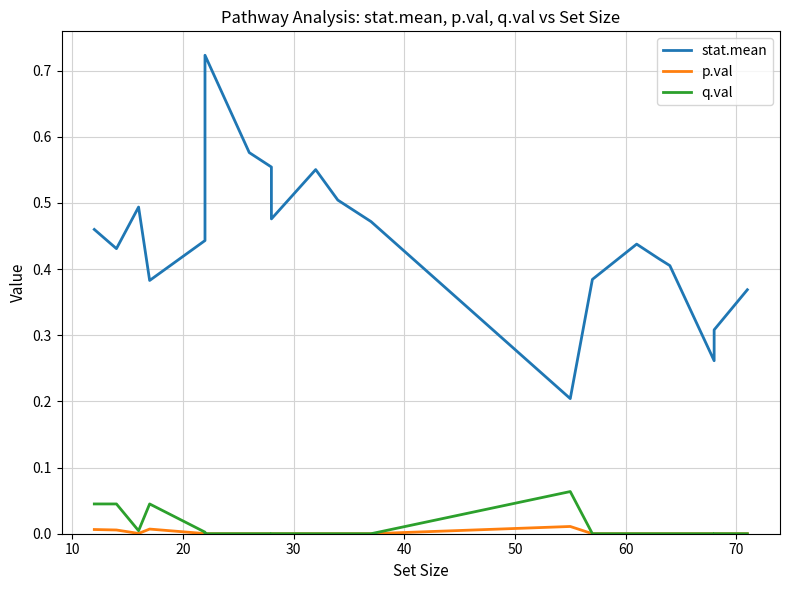

Reading right to left, what are all the values shown in this chart?

stat.mean: 0.4	0.3	0.3	0.4	0.4	0.4	0.4	0.2	0.5	0.5	0.6	0.5	0.6	0.6	0.7	0.4	0.4	0.5	0.4	0.5
p.val: 0.0	0.0	0.0	0.0	0.0	0.0	0.0	0.0	0.0	0.0	0.0	0.0	0.0	0.0	0.0	0.0	0.0	0.0	0.0	0.0
q.val: 0.0	0.0	0.0	0.0	0.0	0.0	0.0	0.1	0.0	0.0	0.0	0.0	0.0	0.0	0.0	0.0	0.0	0.0	0.0	0.0